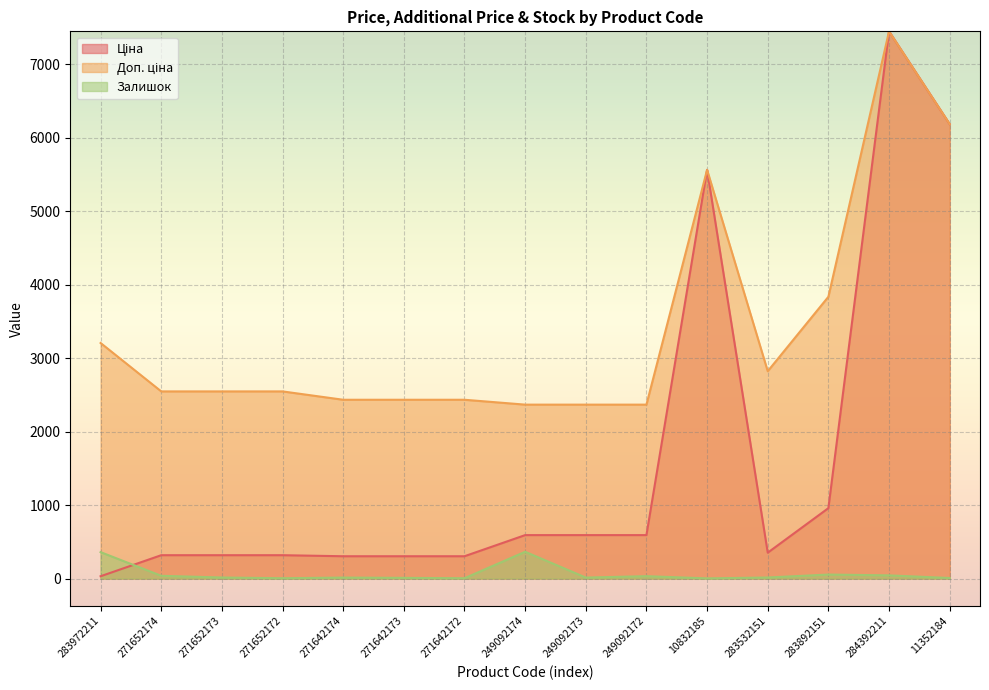

What is the sum of the Ціна values at 284392211 and 283892151?

8403.0